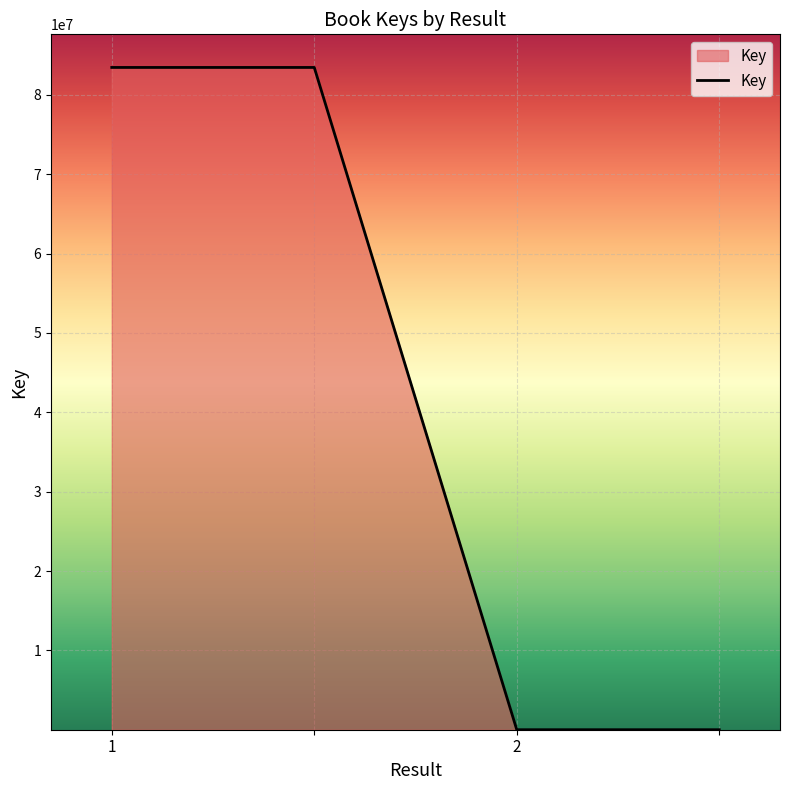

What is the average value?

41734664